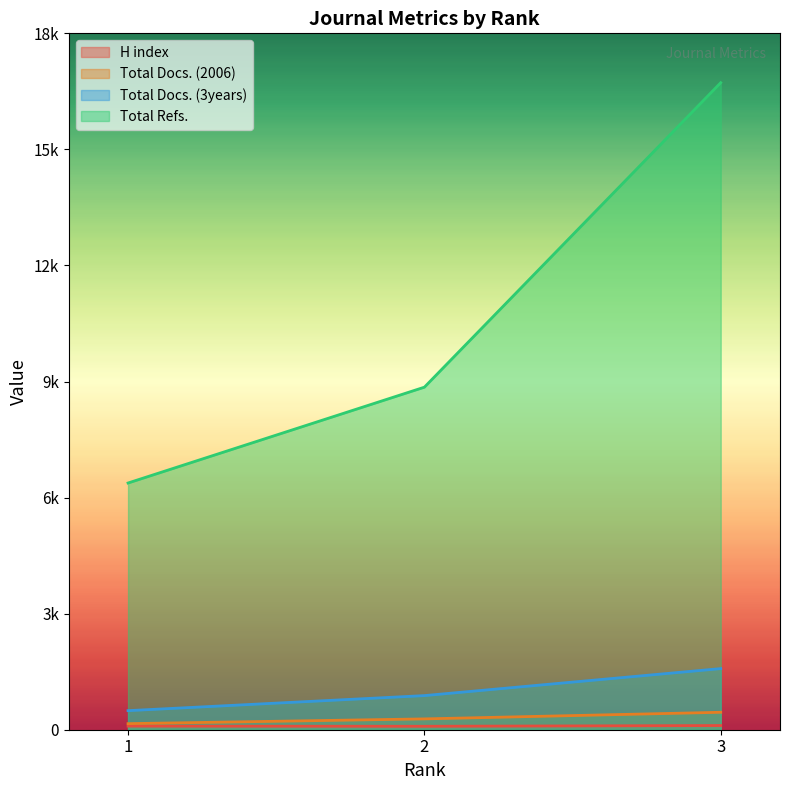

Rank the series by their maximum value, from highest to lowest.

Total Refs., Total Docs. (3years), Total Docs. (2006), H index